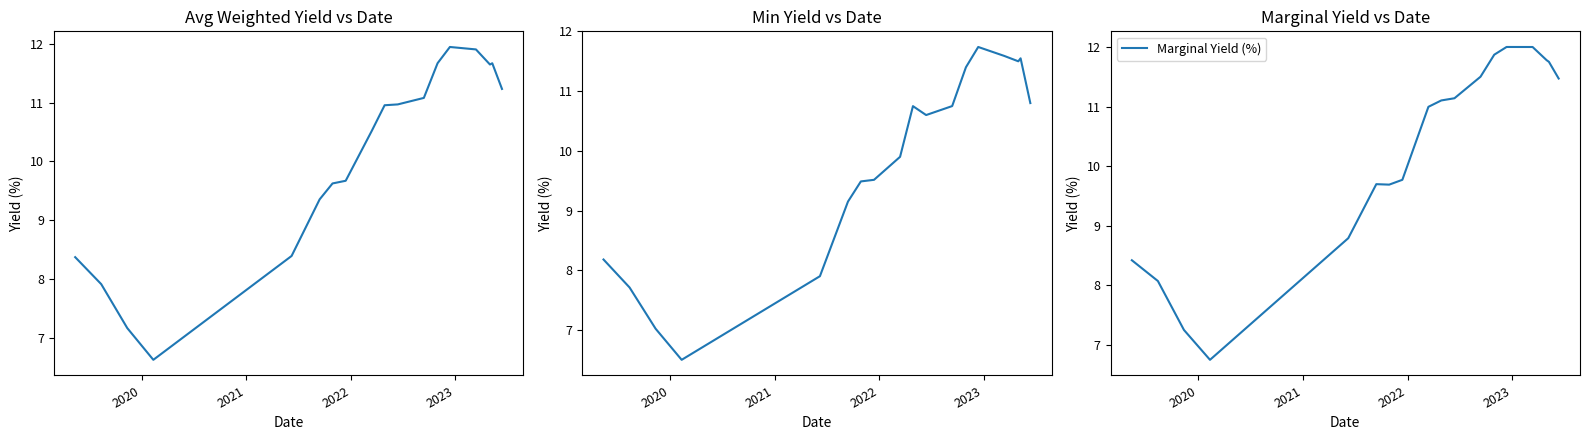

True or false: Avg Weighted Yield (%) and Marginal Yield (%) intersect in this chart.

False